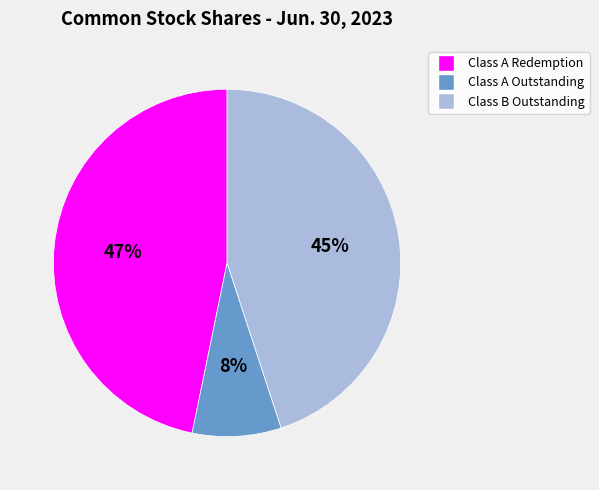

How many slices are in this pie chart?

3